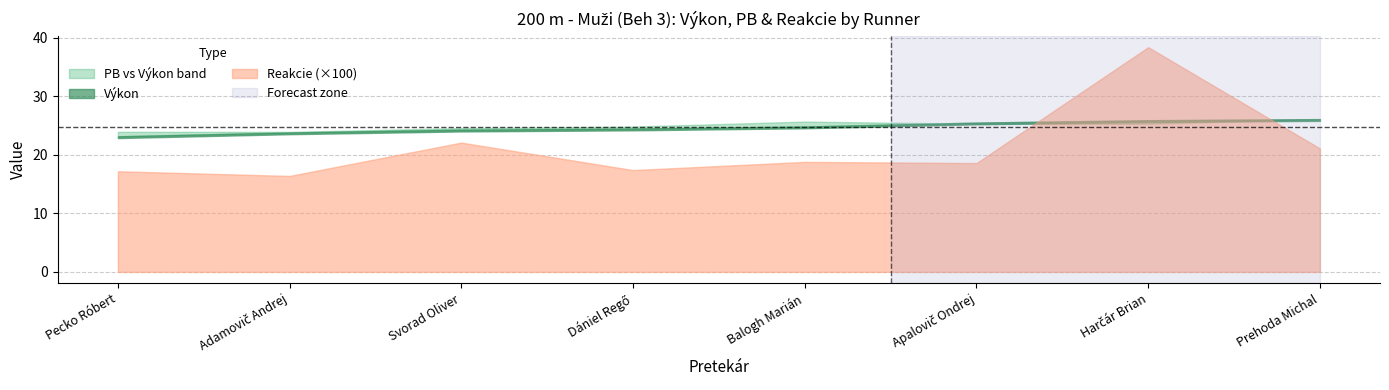

True or false: PB and Reakcie cross at least once.

False